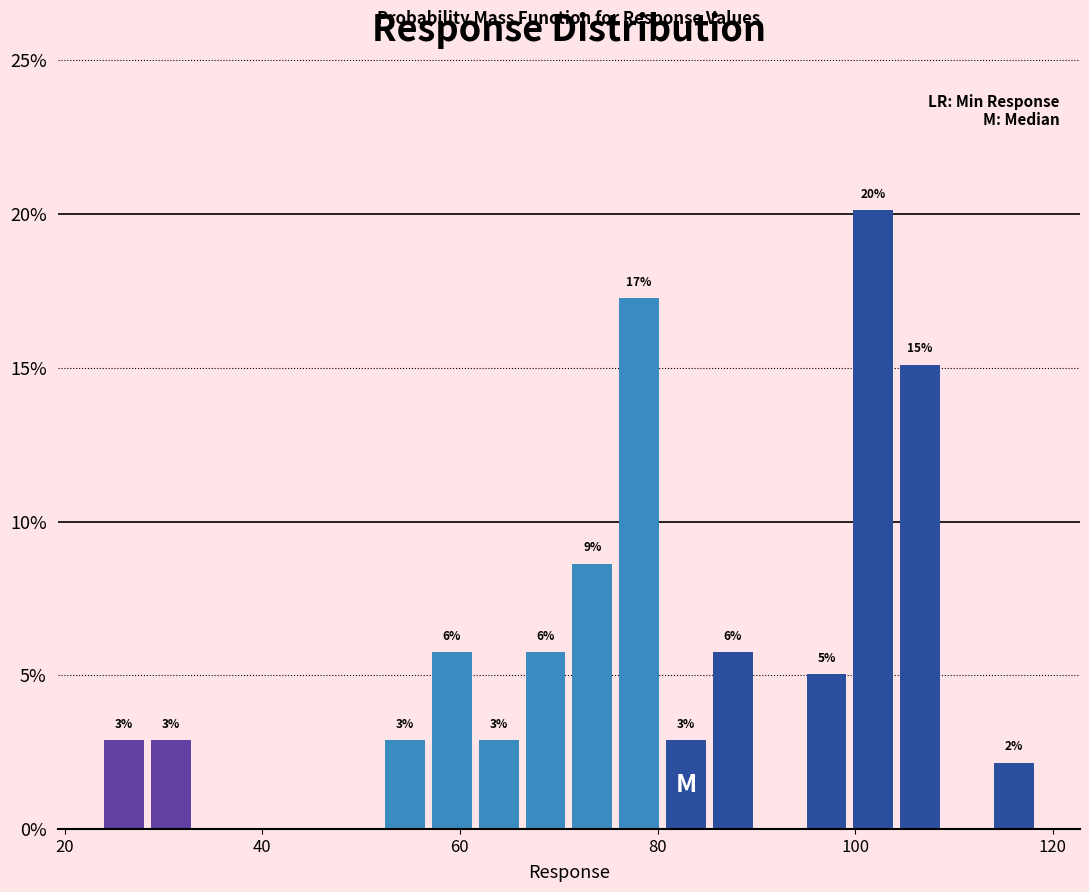

Around what value on the x-axis is the tallest bar? Give the approximate position of its centre, as read against the axis.

102